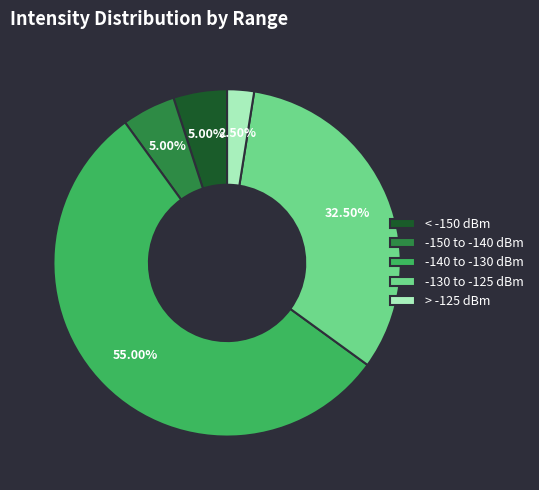

Between -140 to -130 dBm and -150 to -140 dBm, which is larger?

-140 to -130 dBm